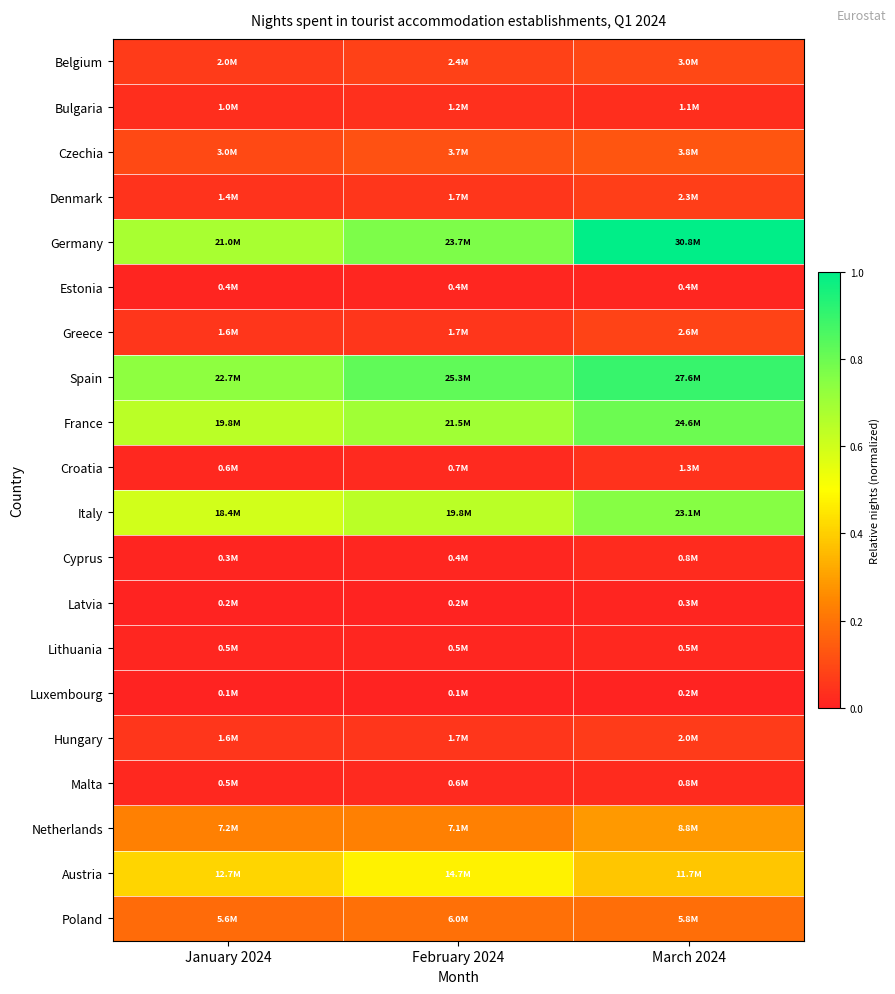

Reading left to right, what are all the values shown in this chart?

Belgium: January 2024=0.1	February 2024=0.1	March 2024=0.1
Bulgaria: January 2024=0.0	February 2024=0.0	March 2024=0.0
Czechia: January 2024=0.1	February 2024=0.1	March 2024=0.1
Denmark: January 2024=0.0	February 2024=0.1	March 2024=0.1
Germany: January 2024=0.7	February 2024=0.8	March 2024=1.0
Estonia: January 2024=0.0	February 2024=0.0	March 2024=0.0
Greece: January 2024=0.1	February 2024=0.1	March 2024=0.1
Spain: January 2024=0.7	February 2024=0.8	March 2024=0.9
France: January 2024=0.6	February 2024=0.7	March 2024=0.8
Croatia: January 2024=0.0	February 2024=0.0	March 2024=0.0
Italy: January 2024=0.6	February 2024=0.6	March 2024=0.8
Cyprus: January 2024=0.0	February 2024=0.0	March 2024=0.0
Latvia: January 2024=0.0	February 2024=0.0	March 2024=0.0
Lithuania: January 2024=0.0	February 2024=0.0	March 2024=0.0
Luxembourg: January 2024=0.0	February 2024=0.0	March 2024=0.0
Hungary: January 2024=0.1	February 2024=0.1	March 2024=0.1
Malta: January 2024=0.0	February 2024=0.0	March 2024=0.0
Netherlands: January 2024=0.2	February 2024=0.2	March 2024=0.3
Austria: January 2024=0.4	February 2024=0.5	March 2024=0.4
Poland: January 2024=0.2	February 2024=0.2	March 2024=0.2